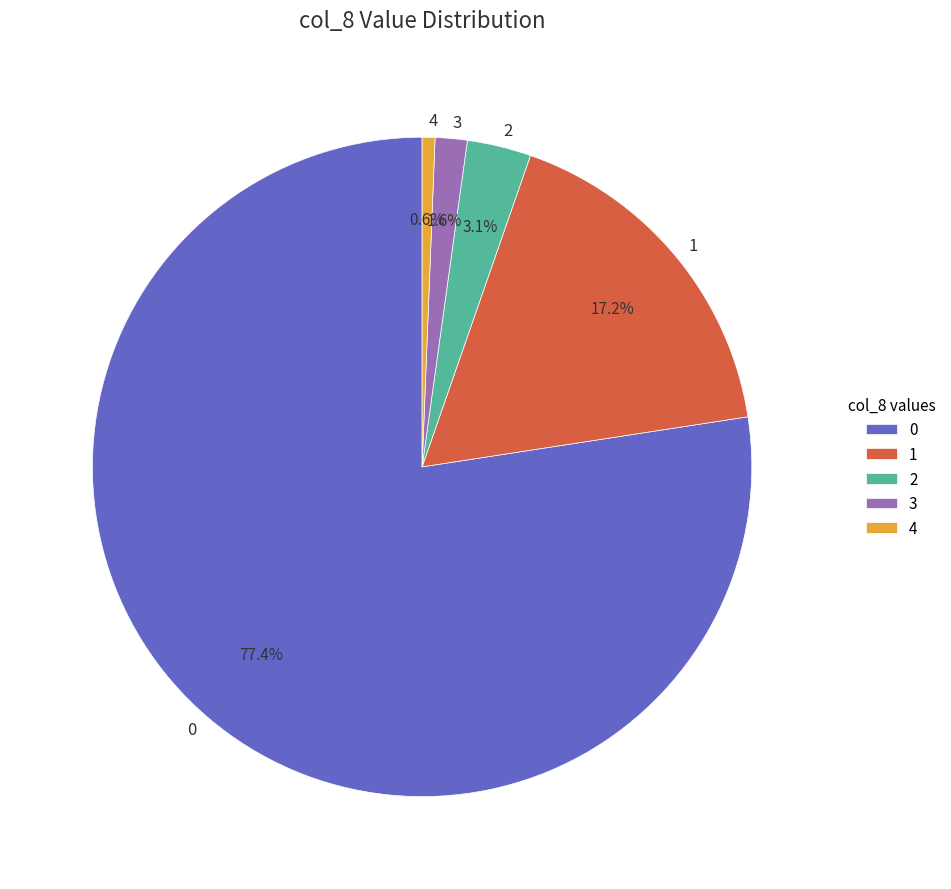

Which slice is the smallest?

4